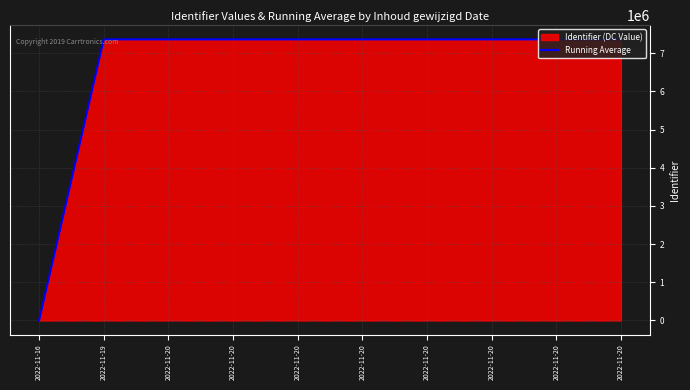

Which category has the highest value across all series?

2022-11-19